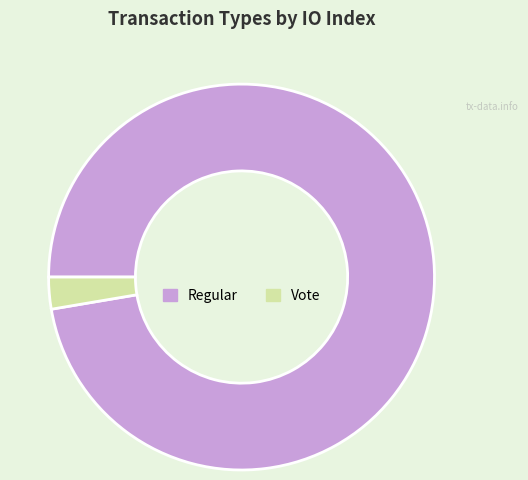

Does Vote account for over 50% of the chart?

No